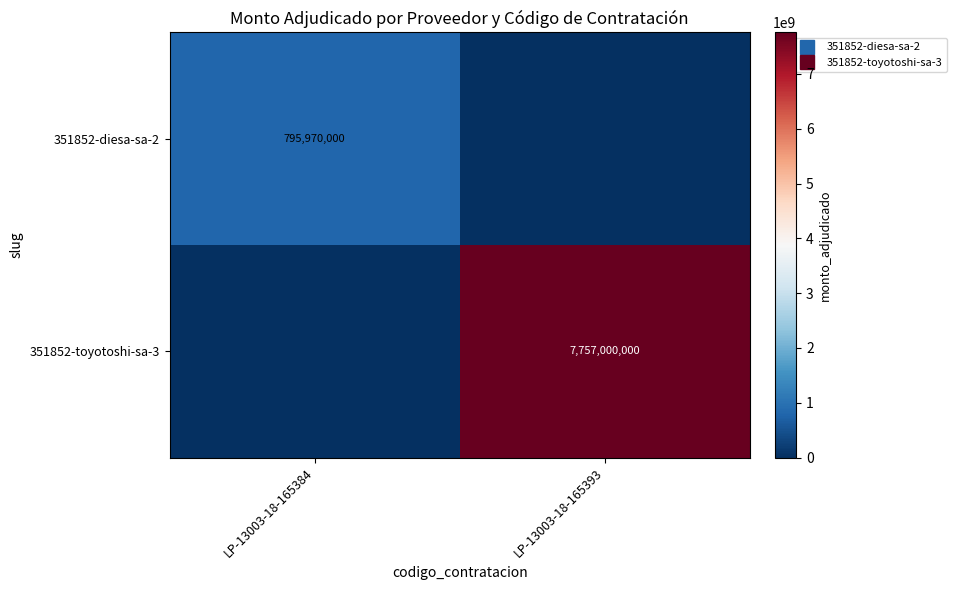

List the series in order of their overall mean, highest first.

351852-toyotoshi-sa-3, 351852-diesa-sa-2